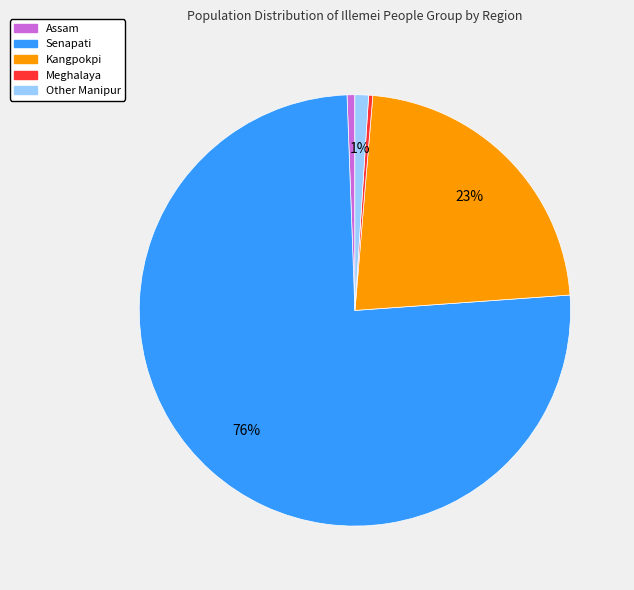

The Senapati slice represents 69% of the pie. True or false?

False